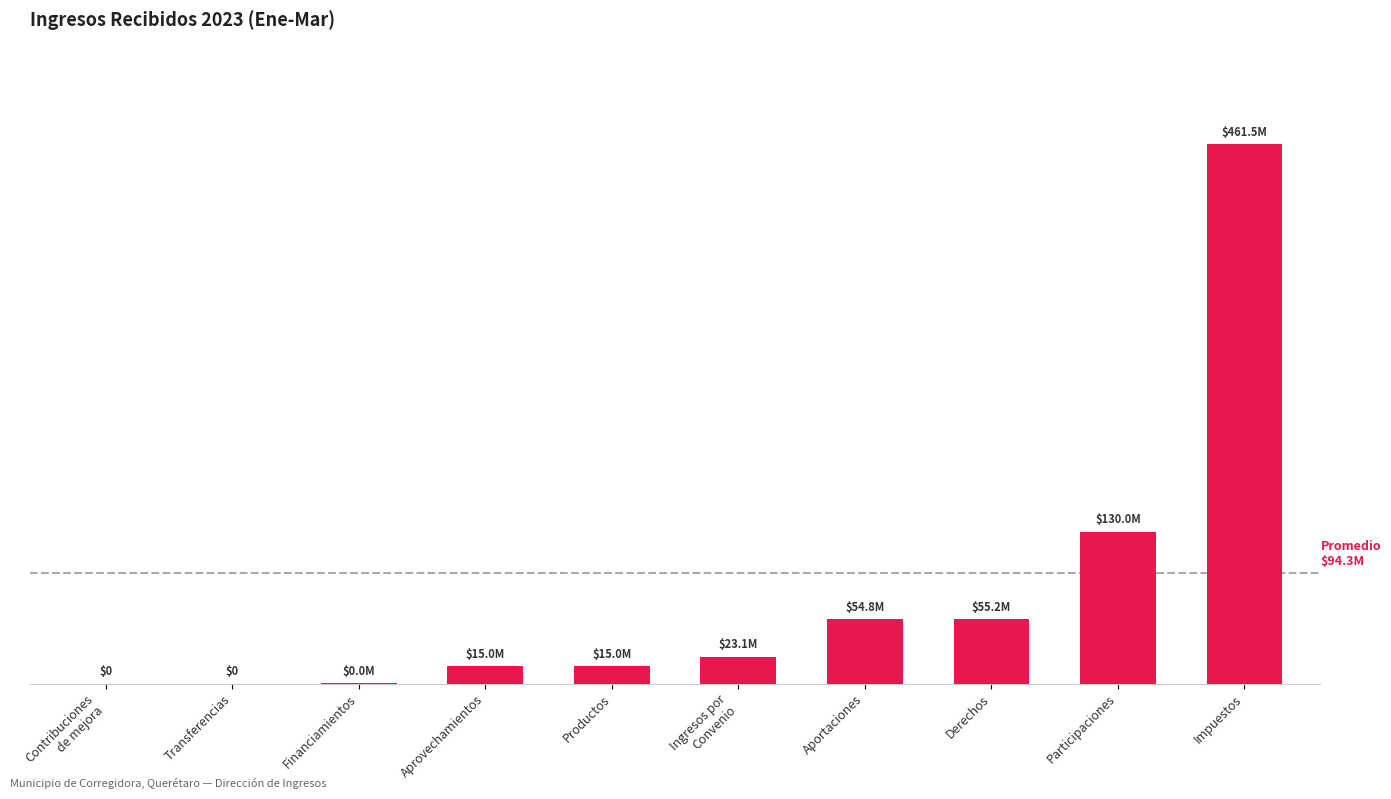

Approximately how many times larger is the value at Impuestos compared to Derechos?

8.4